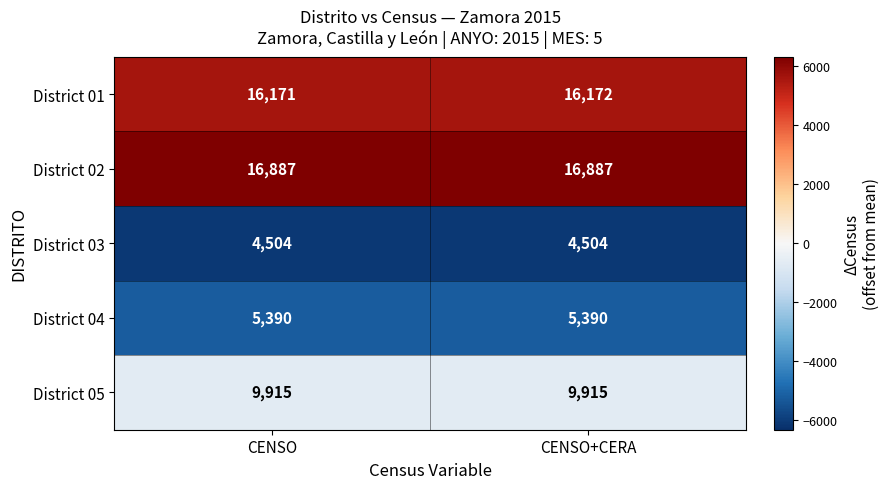

What is the approximate value of District 02 at CENSO?

16887